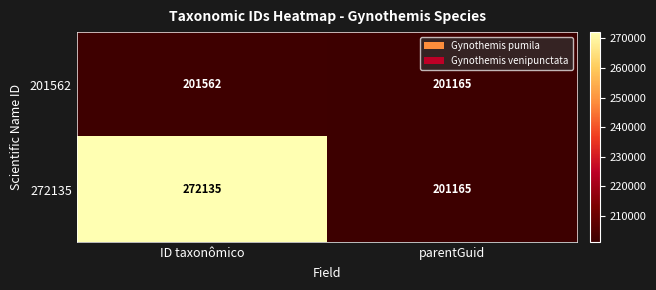

List the series in order of their overall mean, lowest first.

201562, 272135